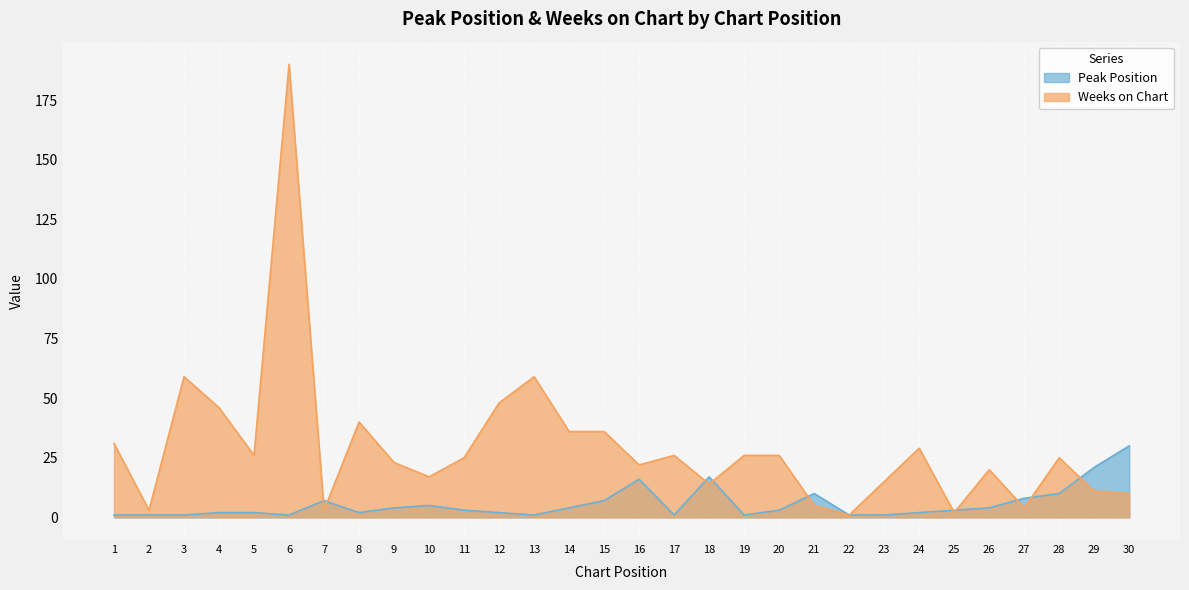

At which category is the sum across all series the highest?

6